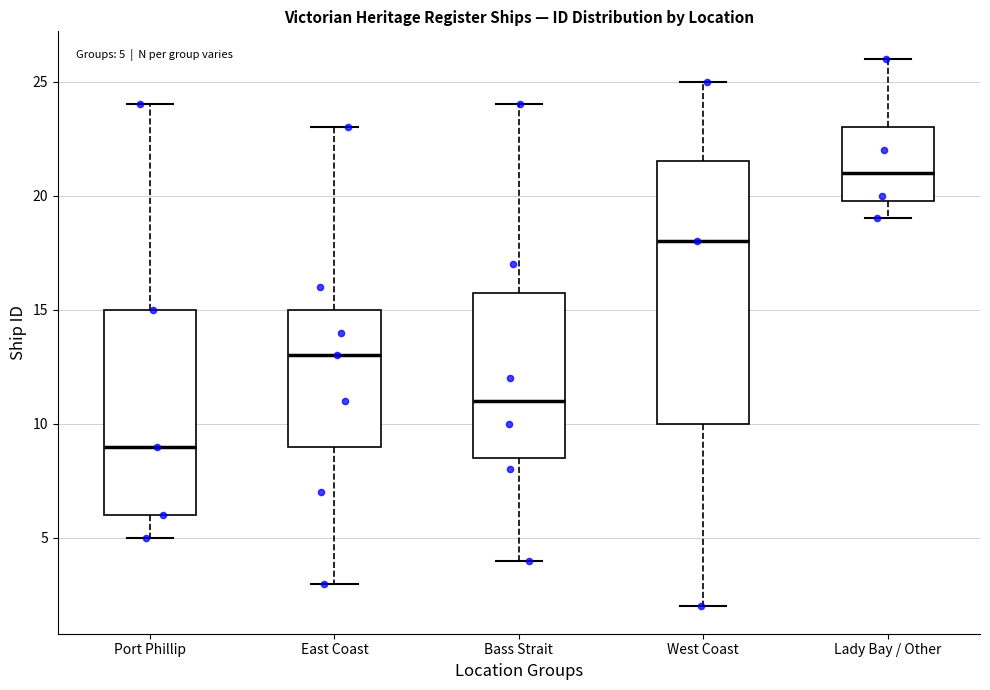

Which box's median line is the lowest?

Port Phillip